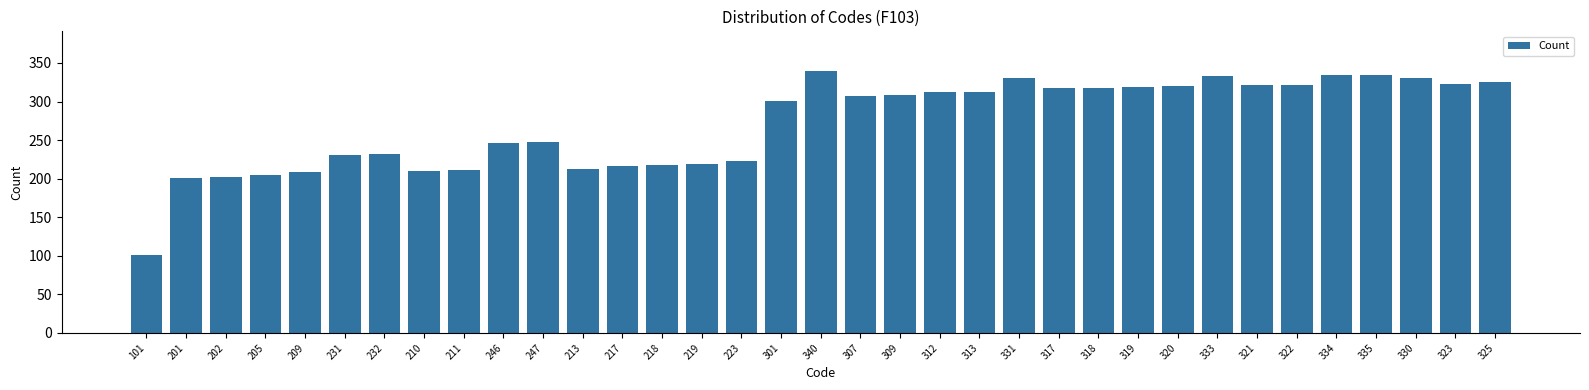

What is the change in value from 201 to 232?

+31